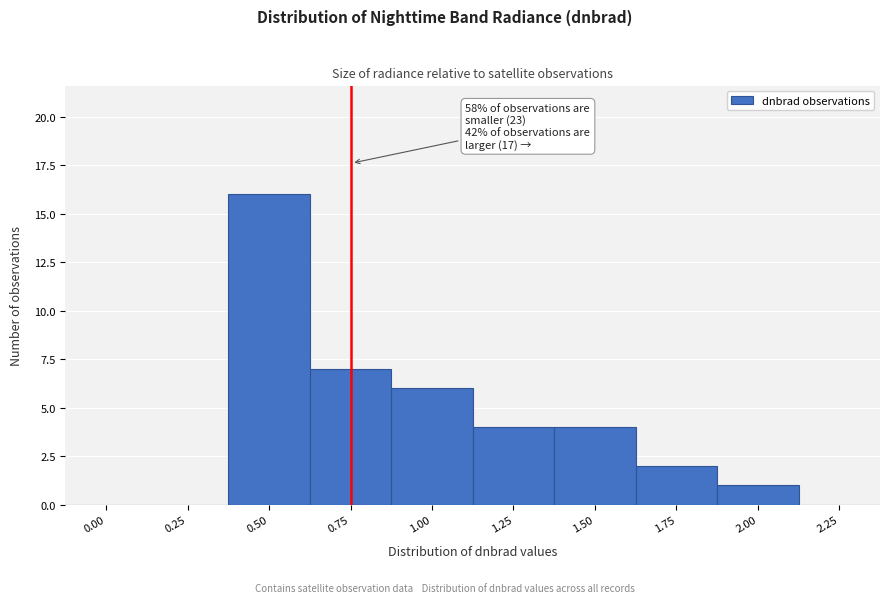

Reading right to left, transcribe all the data shown in this chart.

2.25=0	2.00=1	1.75=2	1.50=4	1.25=4	1.00=6	0.75=7	0.50=16	0.25=0	0.00=0